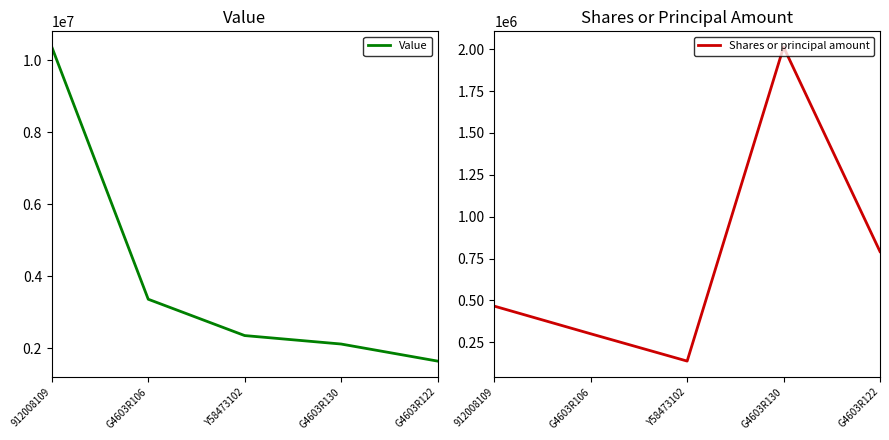

What is the total value across all series at Y58473102?

2486472